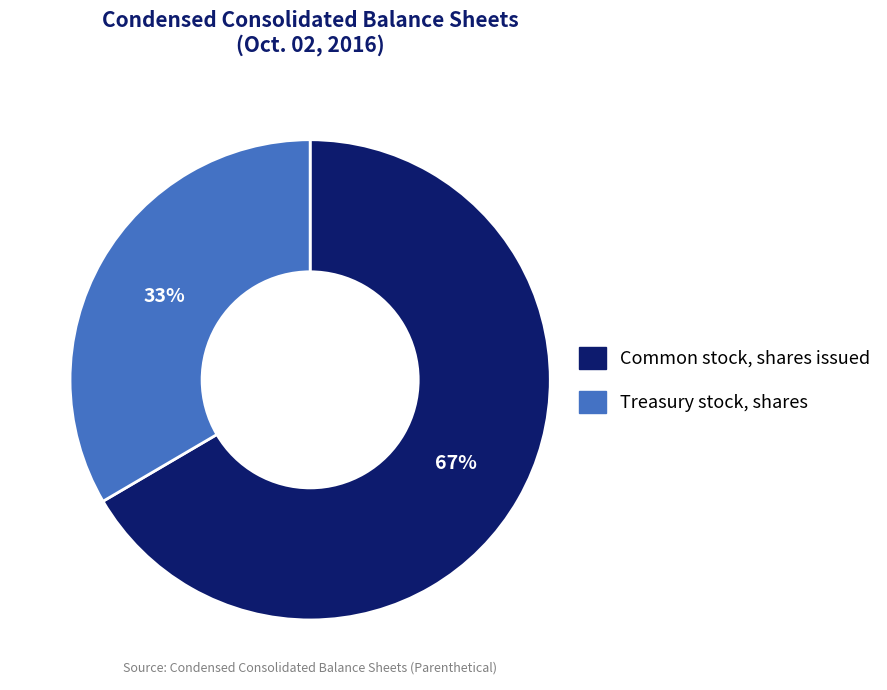

To the nearest percent, what is the combined percentage of Treasury stock, shares and Common stock, shares issued?

100%